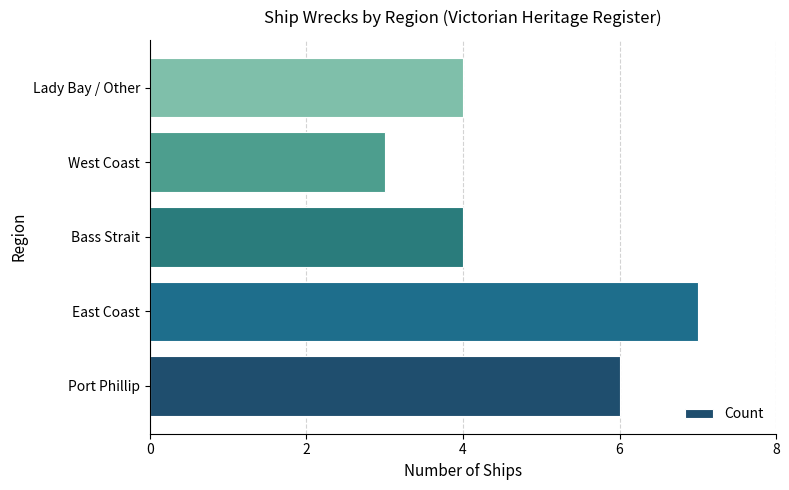

What is the average value?

5